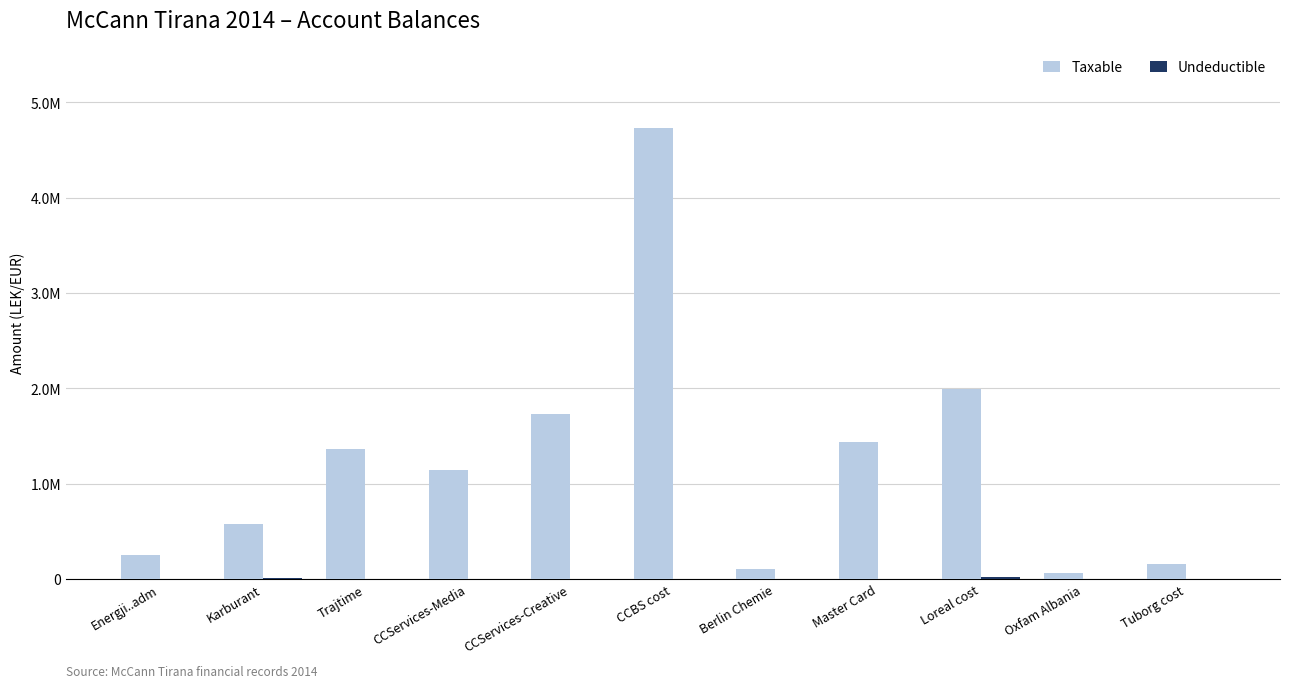

What is the difference between the highest and lowest values at Berlin Chemie?

105900.0